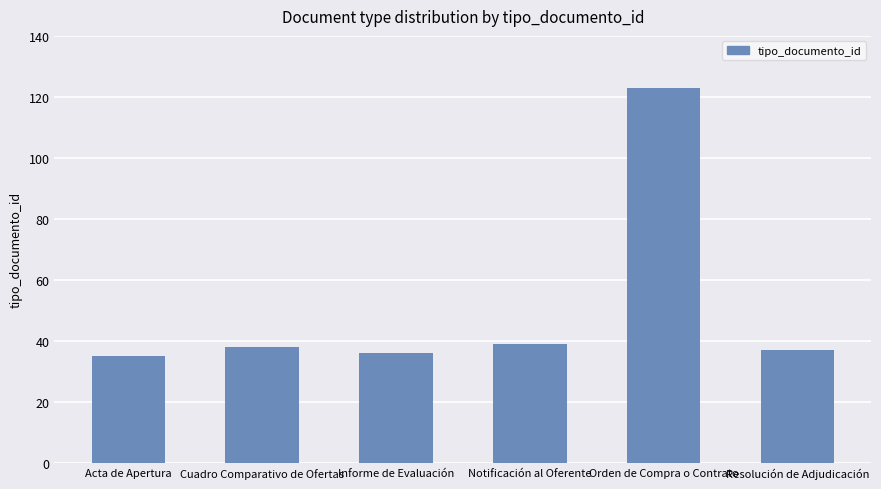

Does the chart contain any negative values?

No